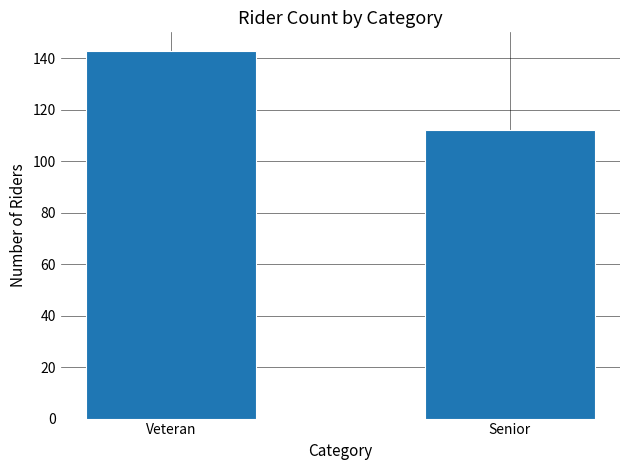

Which category has the highest value across all series?

Veteran